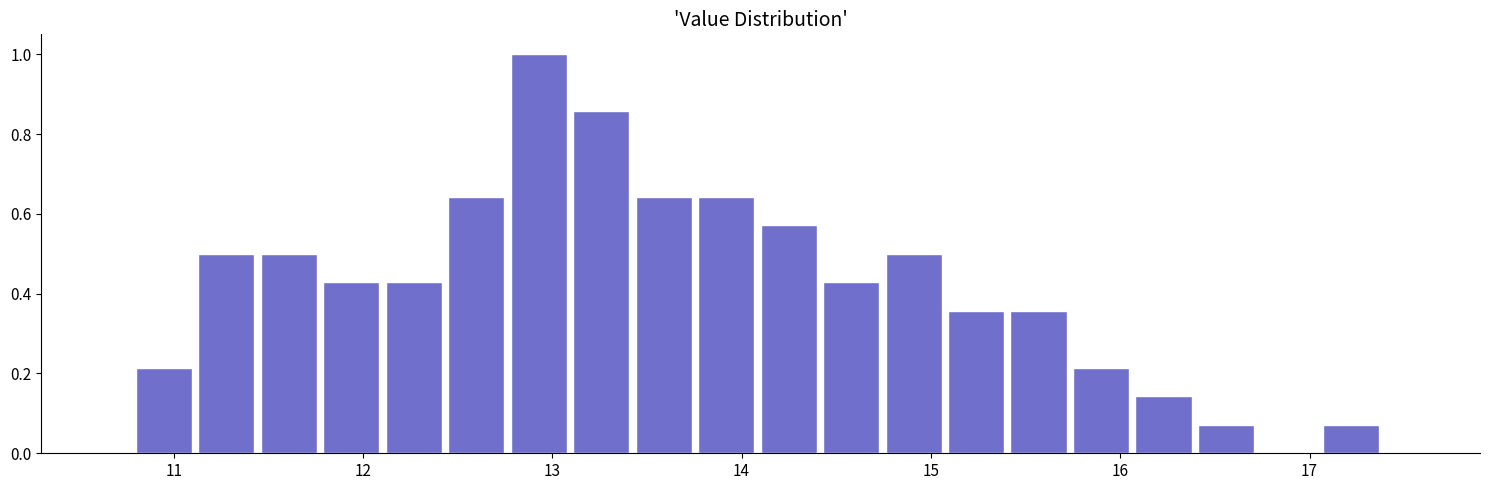

Around what value on the x-axis is the tallest bar? Give the approximate position of its centre, as read against the axis.

12.9